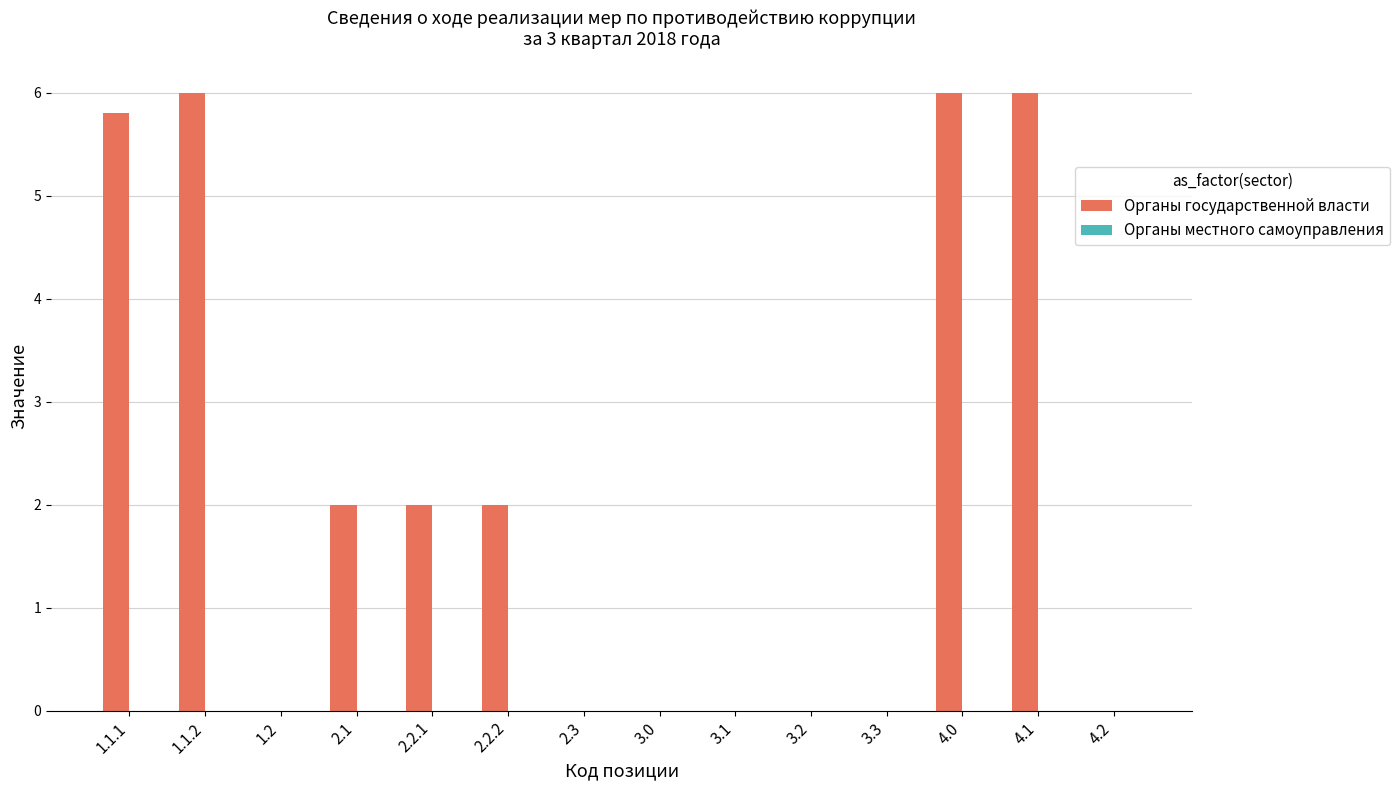

Are the bars horizontal?

No